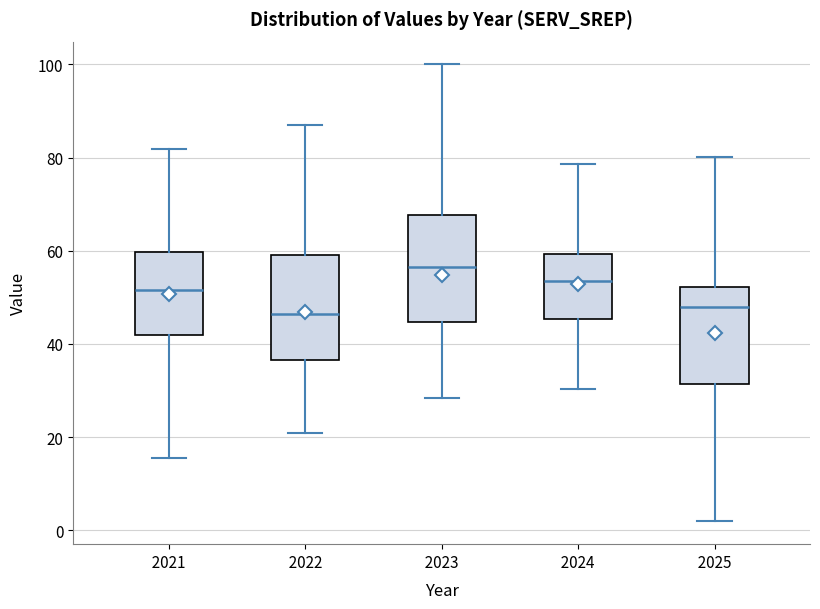

Reading left to right, read every box against the y-axis: the position of its median line, the range the box covers, and the ends of its whiskers. The values are not printed on the chart, so give them approximately, as read against the axis.

2021: median 52, box 42 to 60, whiskers 16 to 82
2022: median 46, box 36 to 60, whiskers 20 to 88
2023: median 56, box 44 to 68, whiskers 28 to 100
2024: median 54, box 46 to 60, whiskers 30 to 78
2025: median 48, box 32 to 52, whiskers 2 to 80